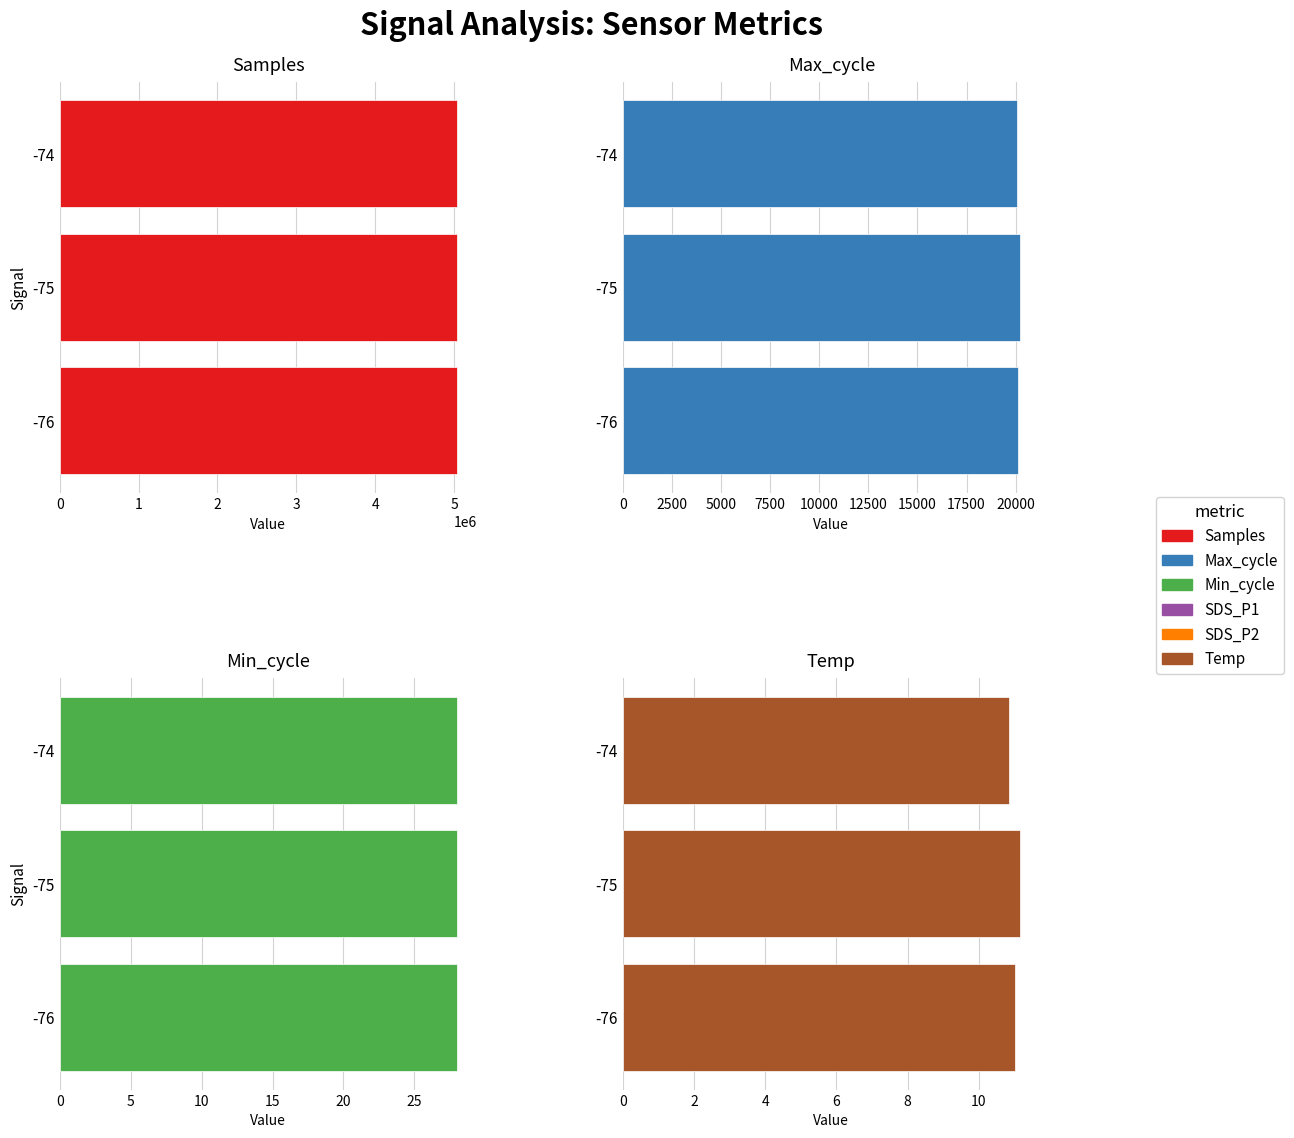

What is the difference between the second highest and minimum values in the Temp series?

0.2